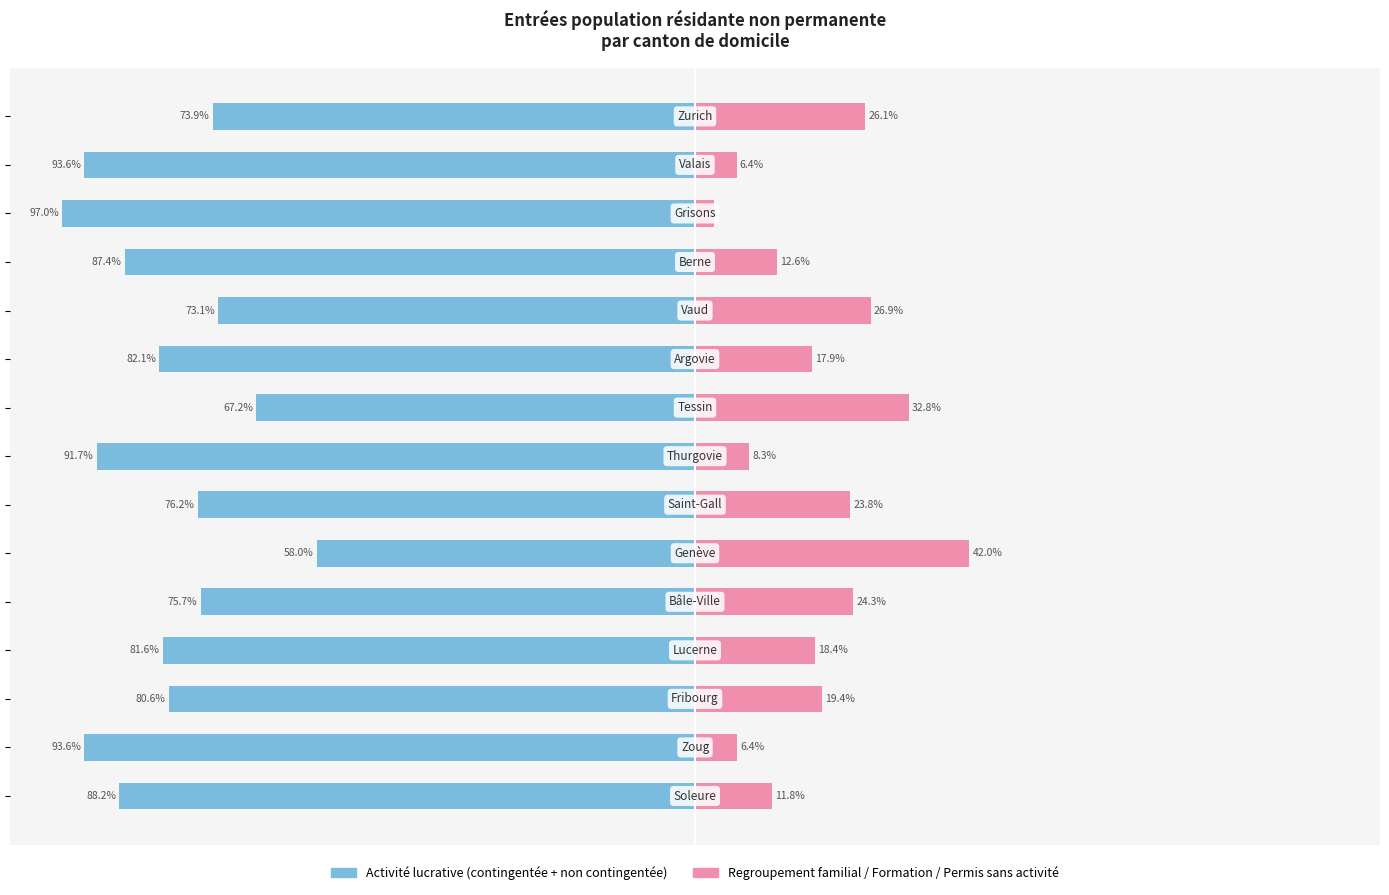

At how many categories does at least one series exceed -36?

15